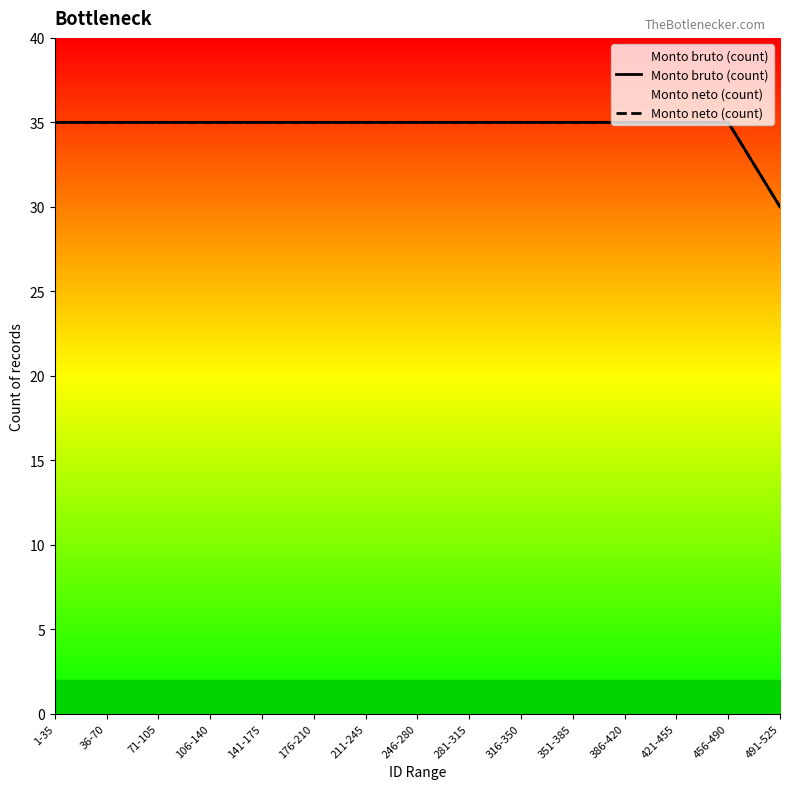

Rank the series by their maximum value, from highest to lowest.

Monto bruto (count), Monto neto (count)